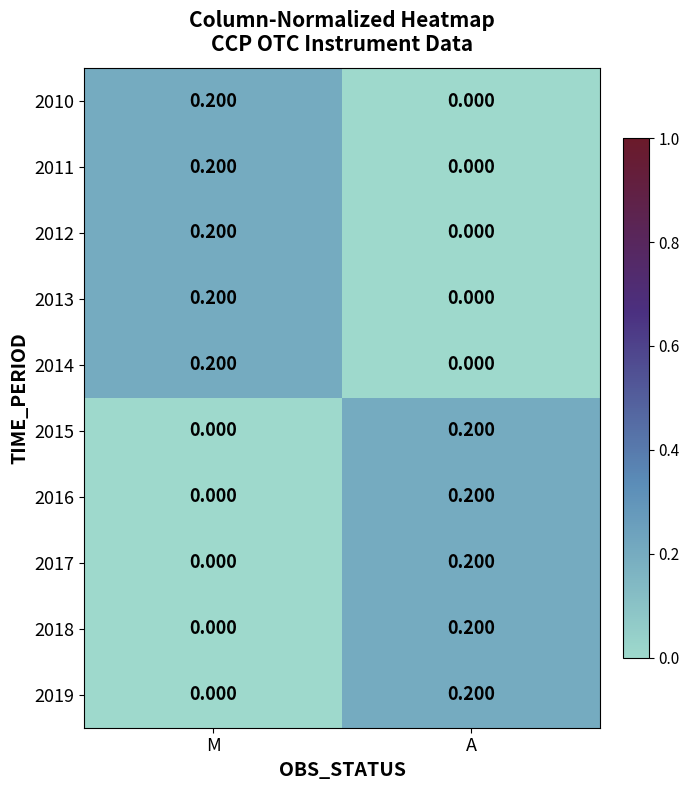

At which label is 2016 closest to 0?

M